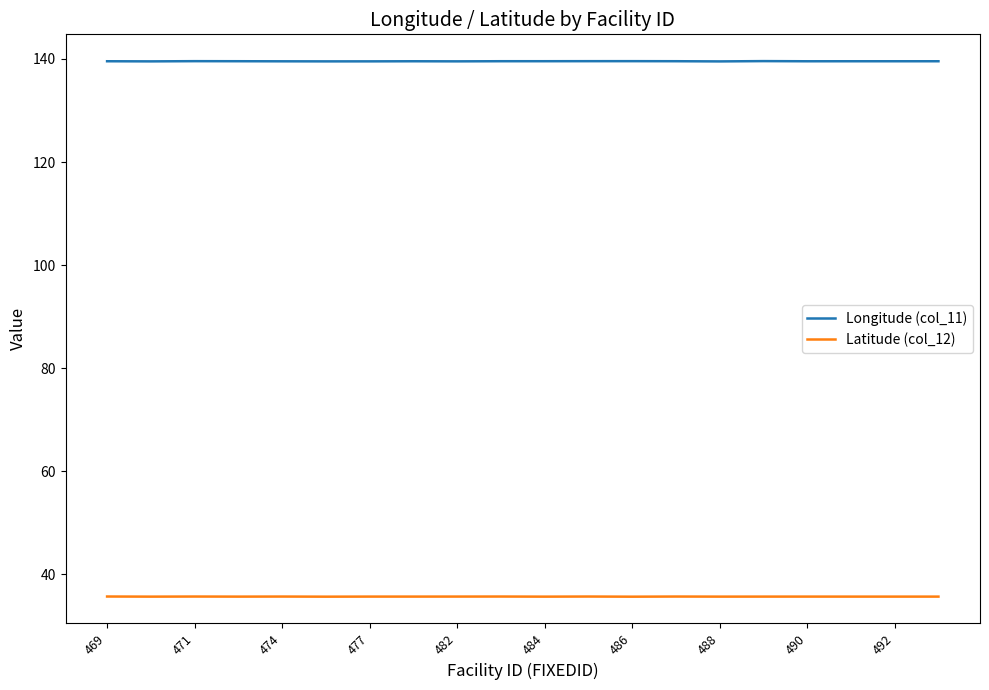

What is the minimum value shown in the chart?

35.7